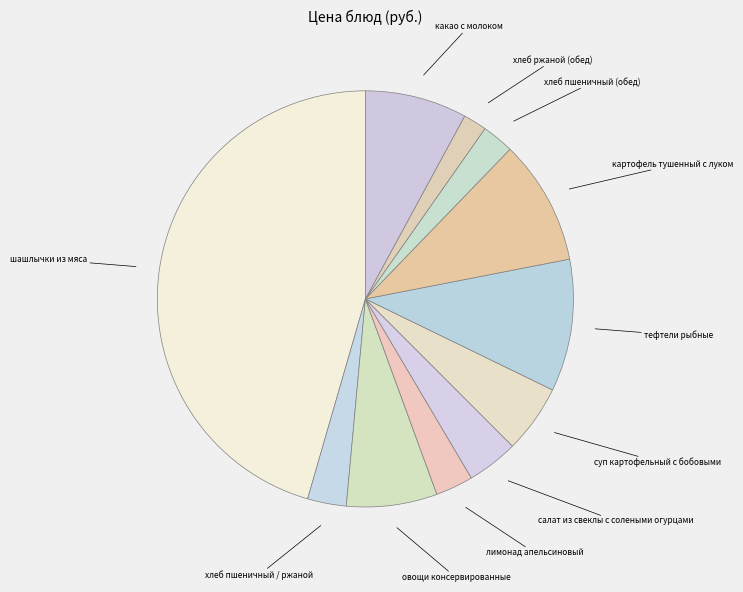

Is the sum of овощи консервированные and лимонад апельсиновый greater than half?

No